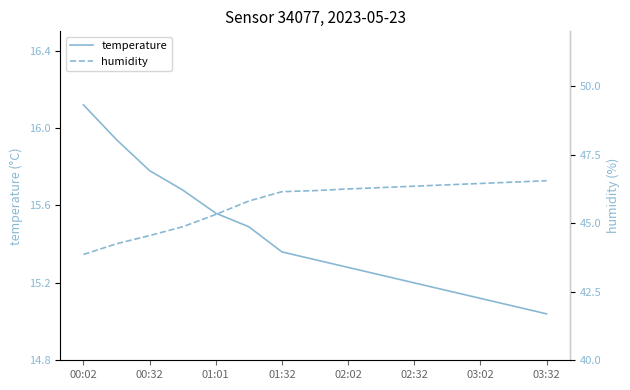

True or false: humidity and temperature cross at least once.

False